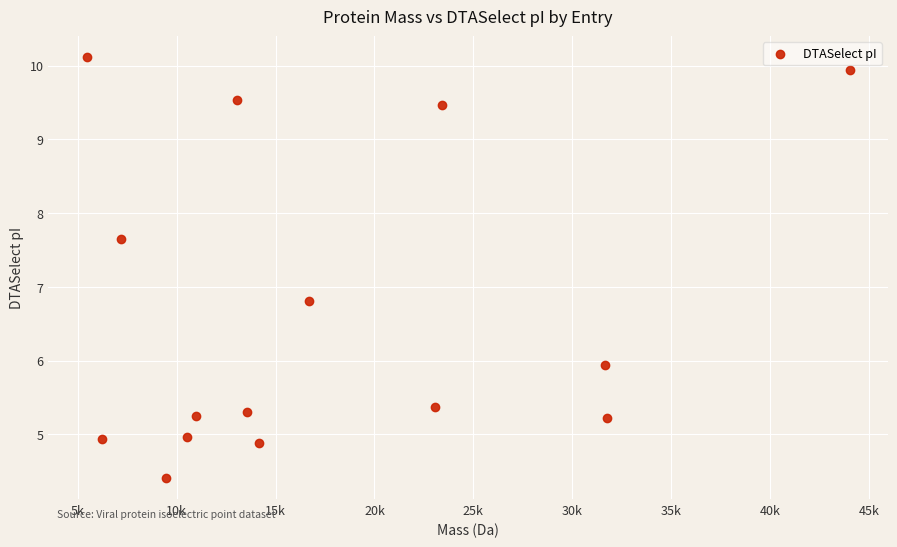

What Y value in the scatter plot is closest to 7?

6.8